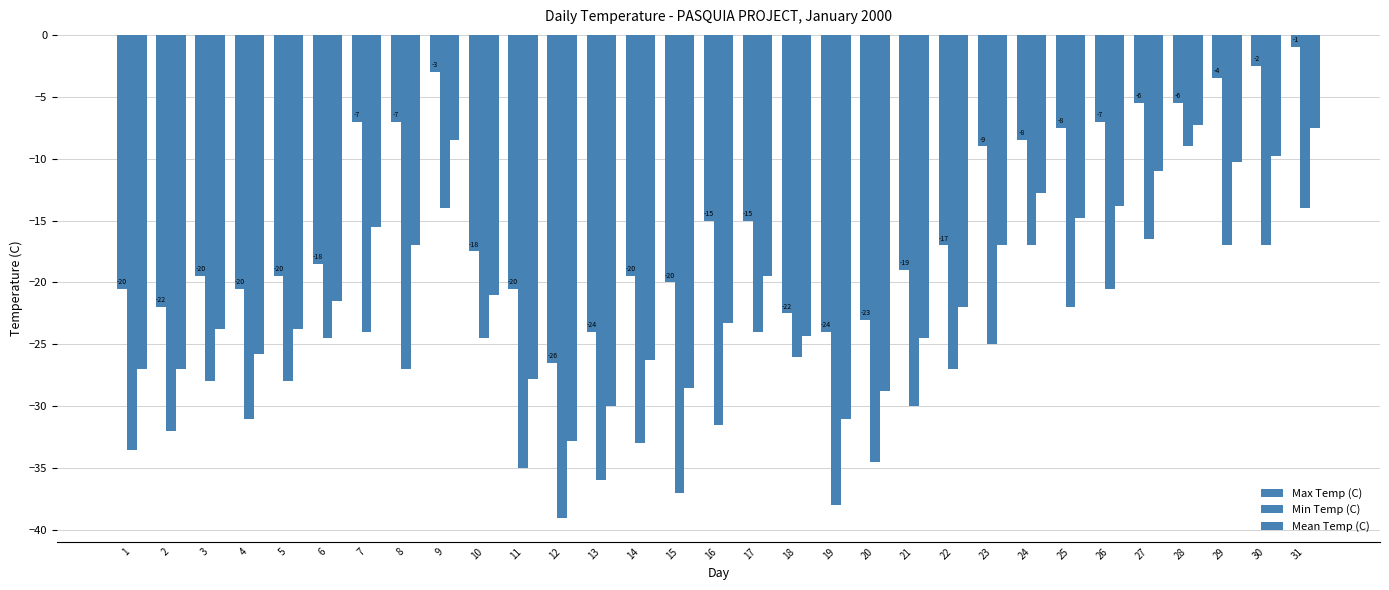

What is the difference between the maximum and minimum values in the Max Temp (C) series?

25.5